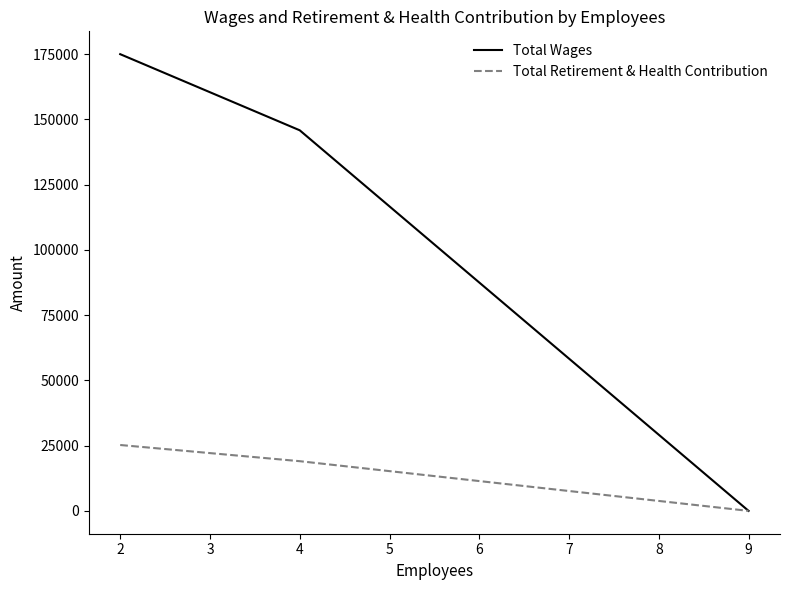

Rank the series by their average value, from lowest to highest.

Total Retirement & Health Contribution, Total Wages